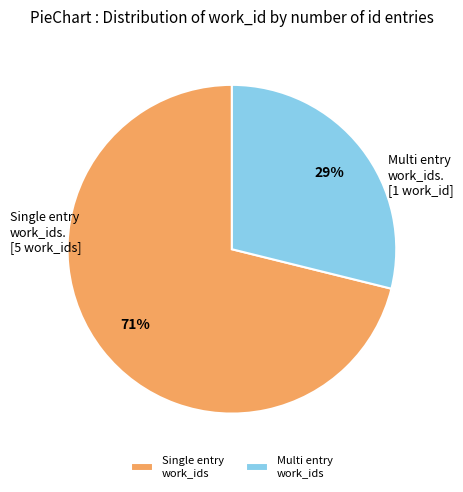

Which category has the biggest portion of the pie?

Single entry work_ids